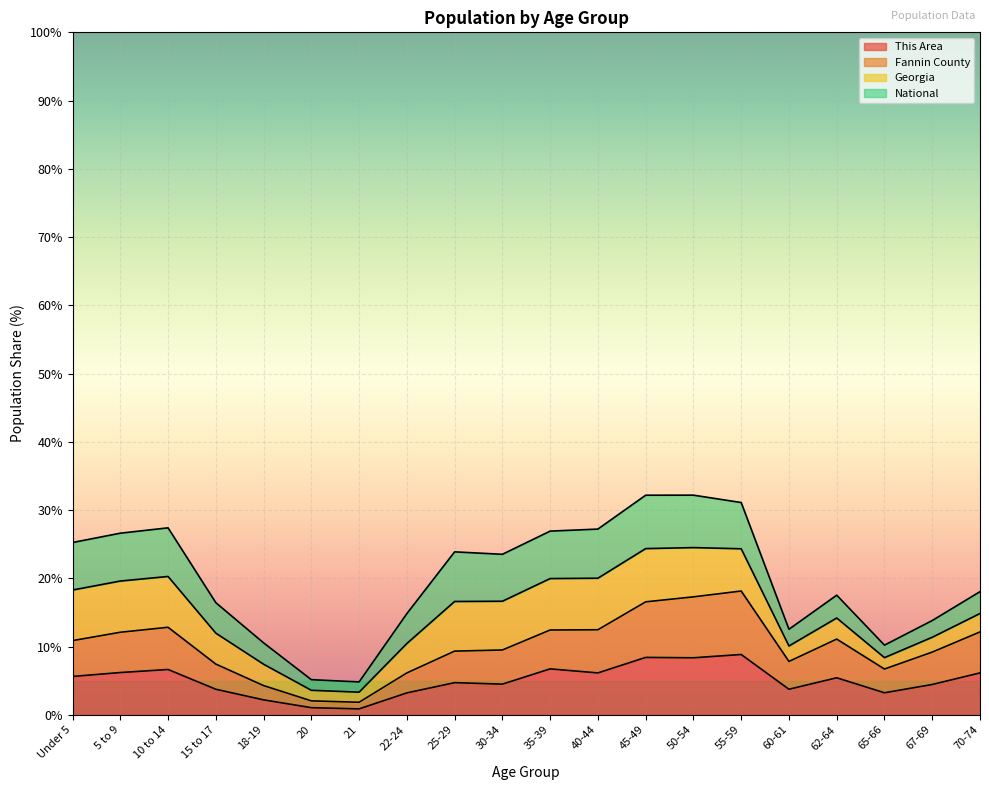

How many lines are shown in the chart?

4